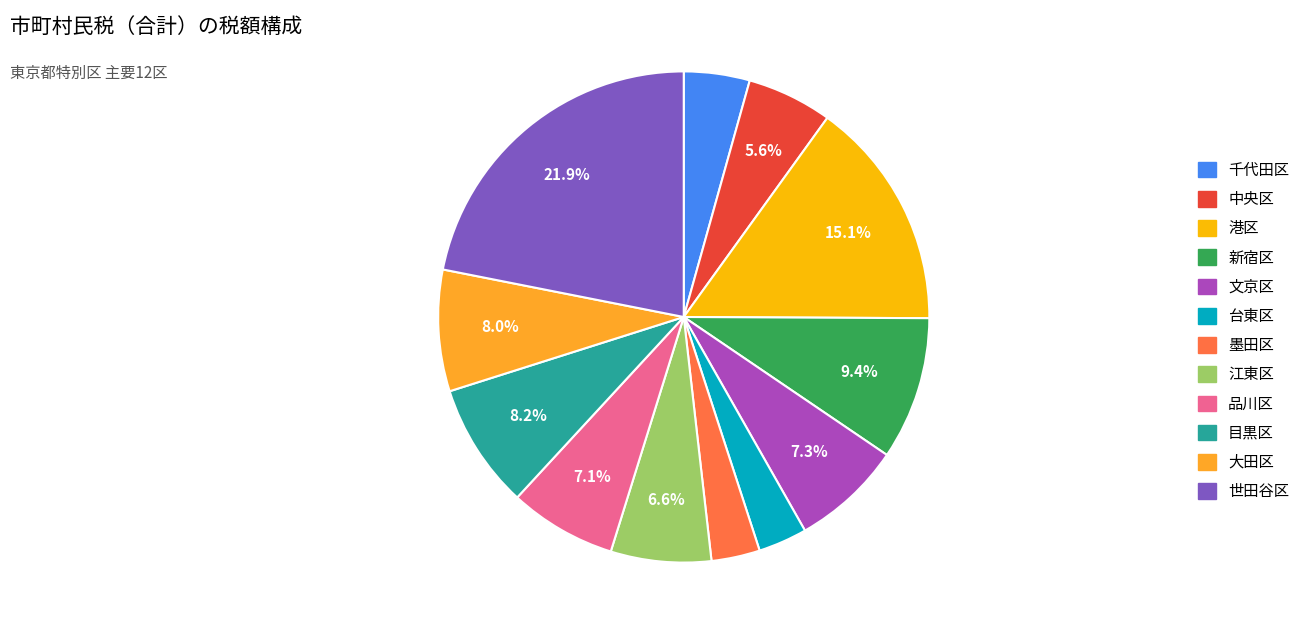

Between 目黒区 and 品川区, which is larger?

目黒区